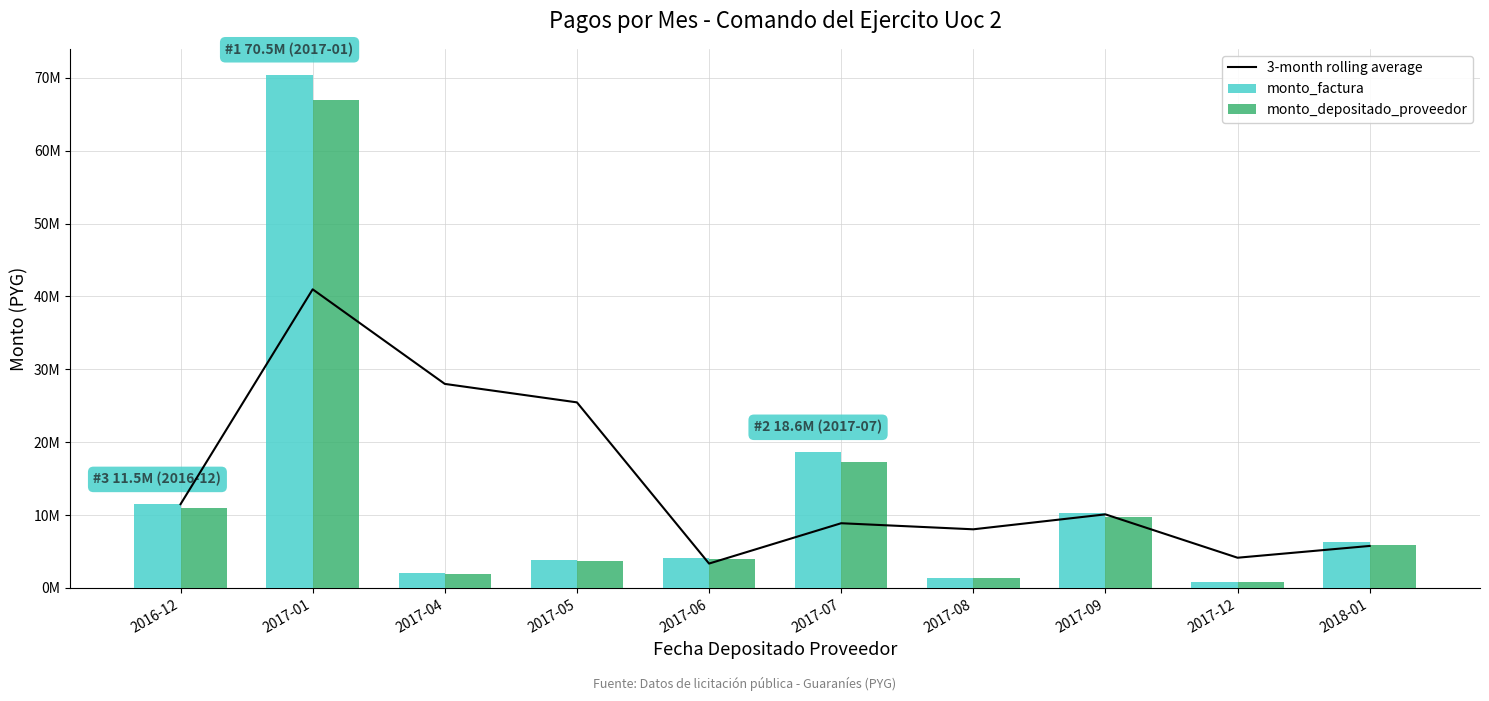

What are all the series names shown in the legend?

3-month rolling average, monto_factura, monto_depositado_proveedor